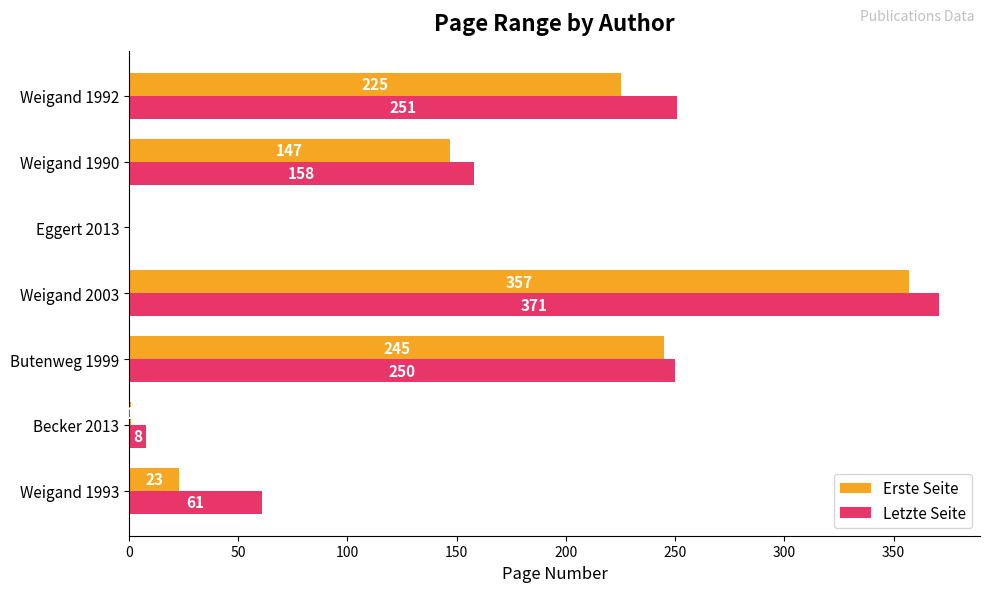

What are all the series names shown in the legend?

Erste Seite, Letzte Seite